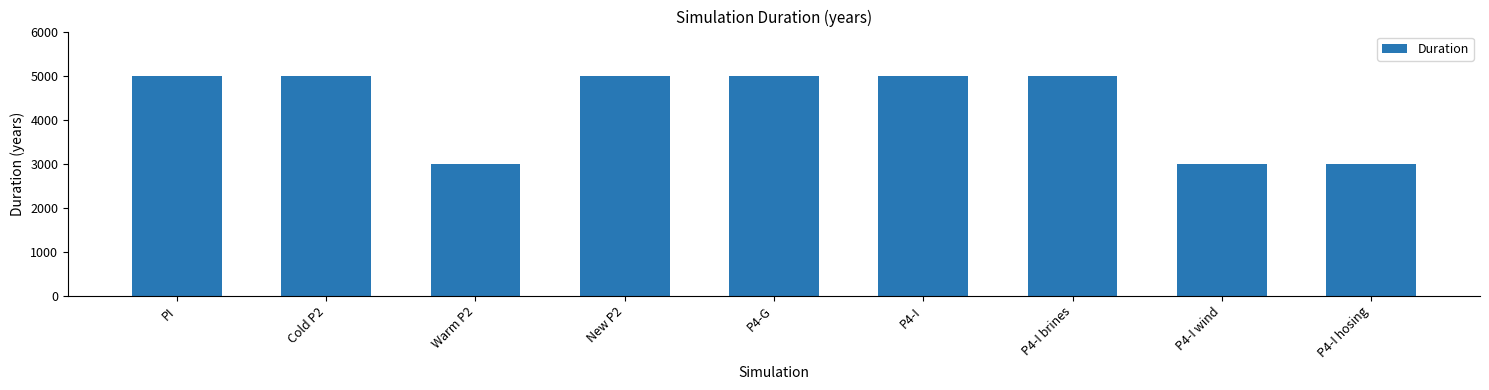

Reading left to right, what are all the values shown in this chart?

5000	5000	3000	5000	5000	5000	5000	3000	3000